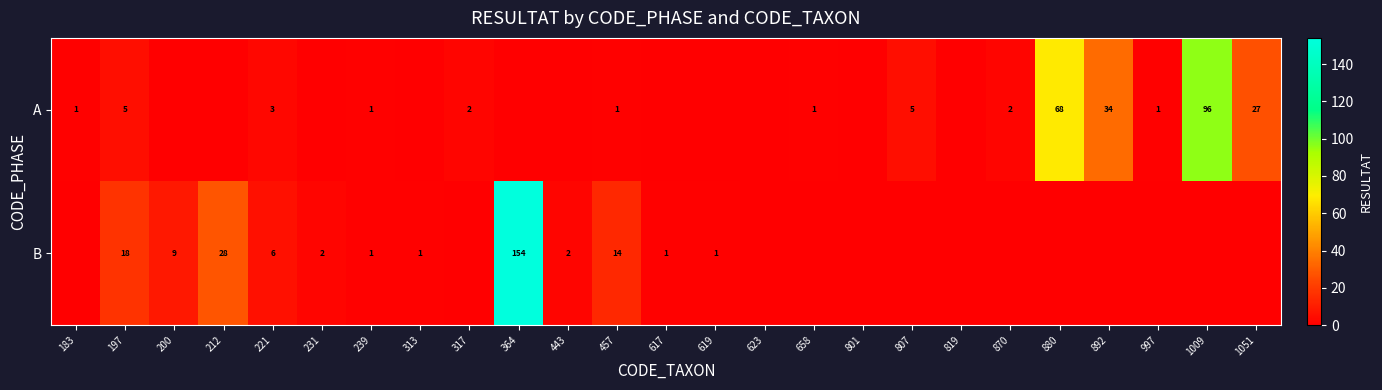

The value of A at 317 is 2. True or false?

True